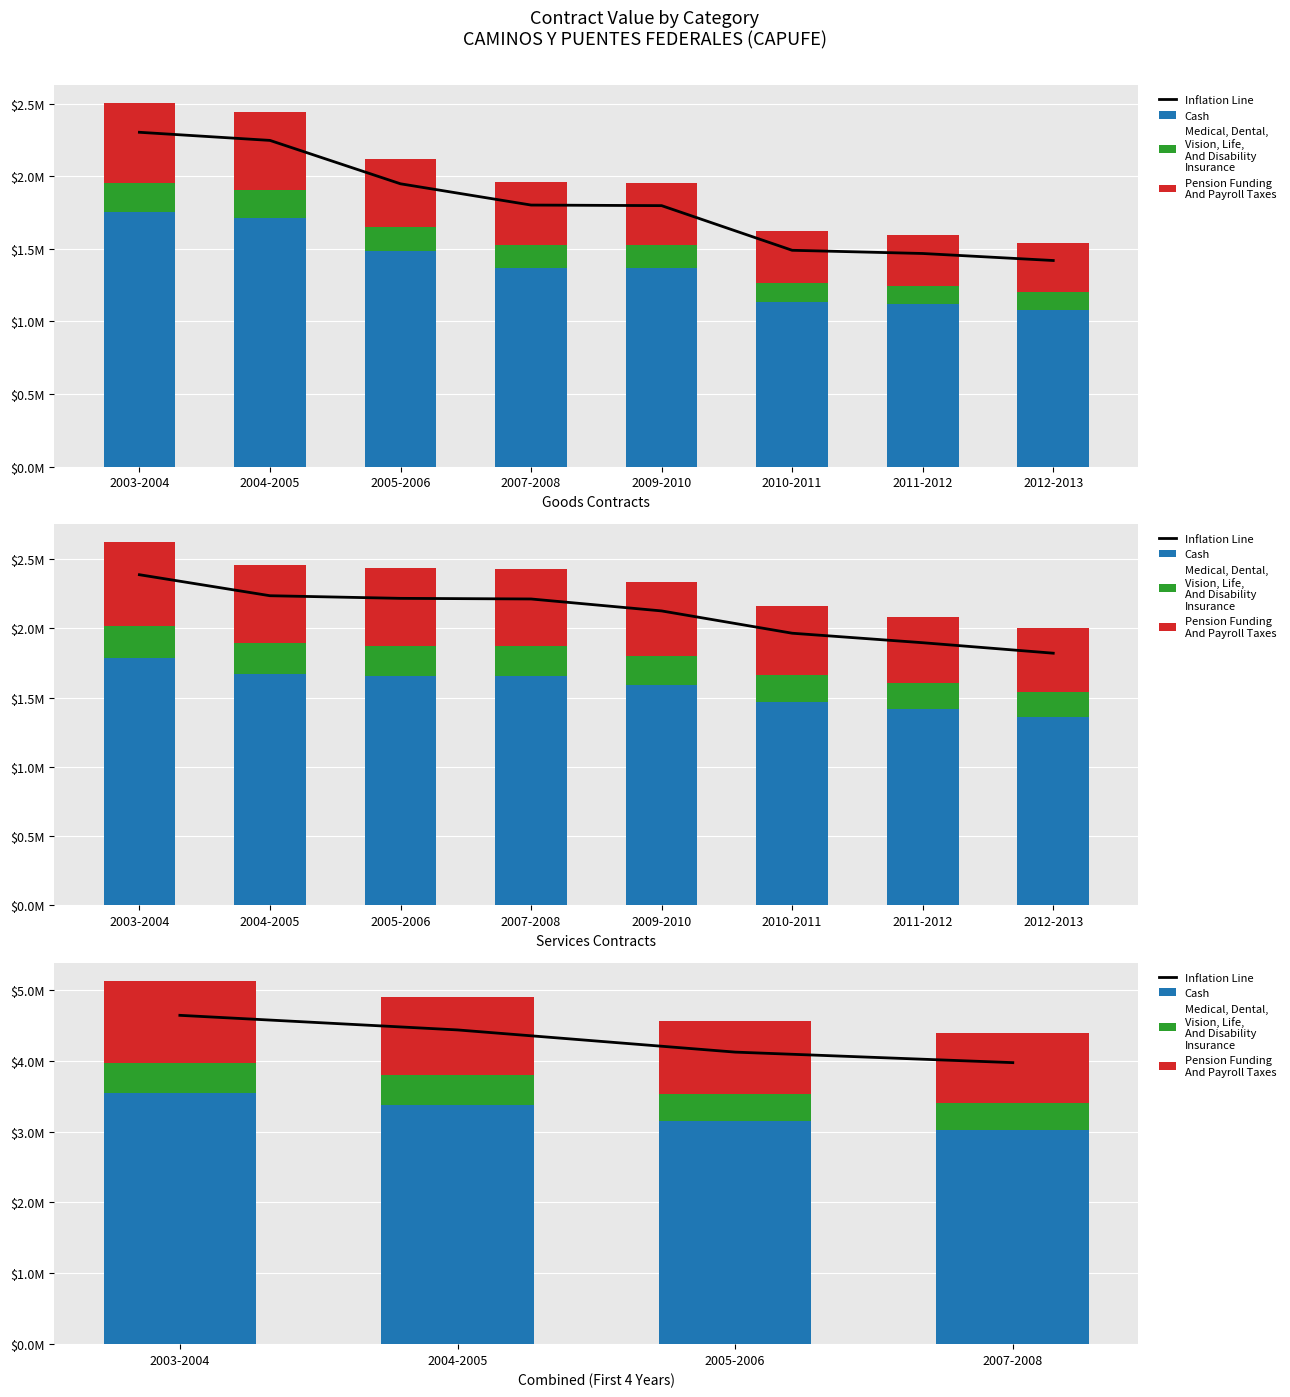

True or false: Cash has a value of 3380193.1 at 2004-2005.

True